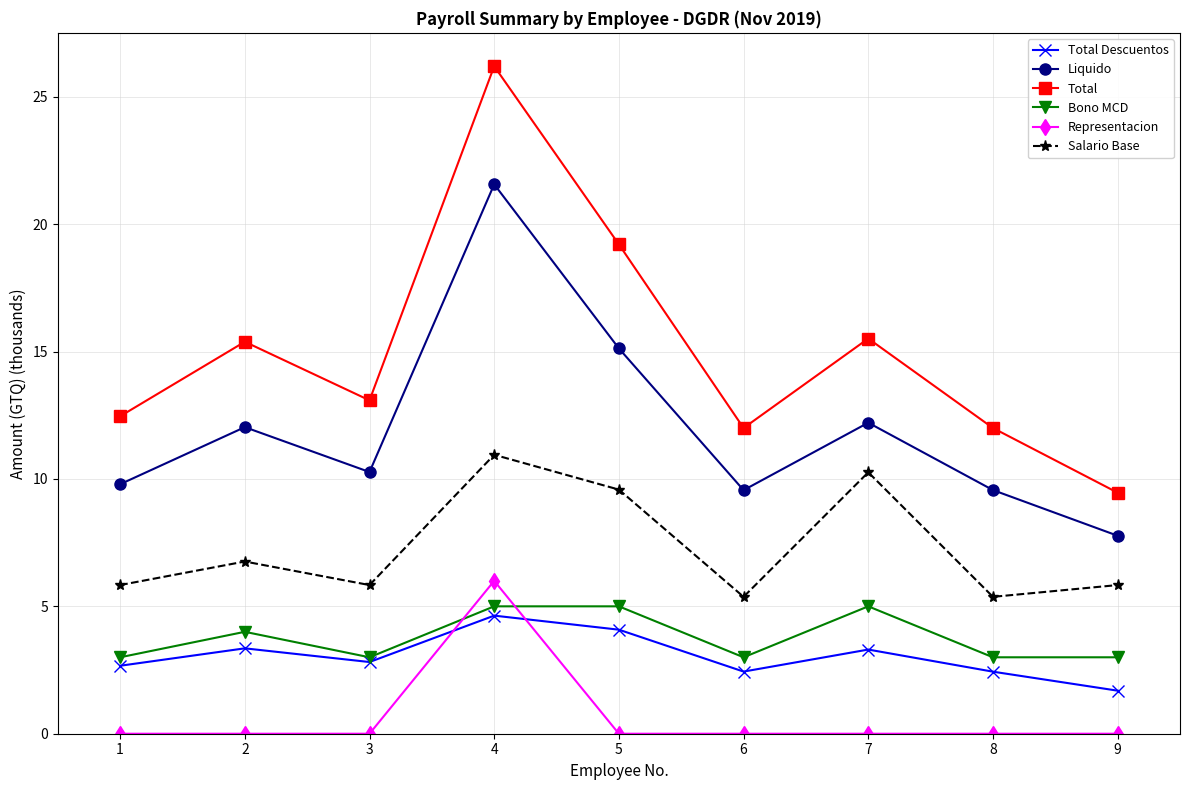

True or false: Liquido and Total cross at least once.

False